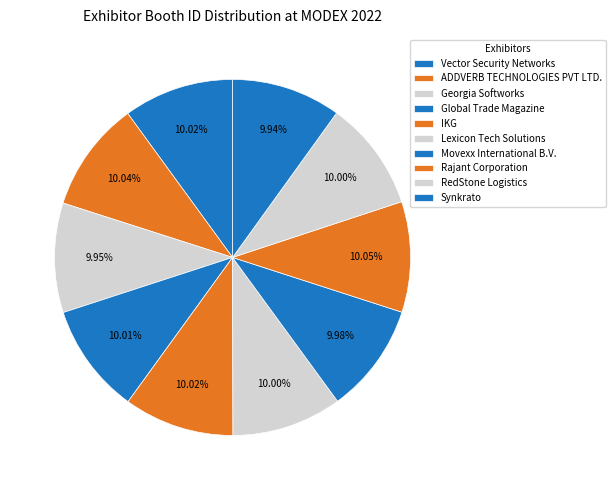

The ADDVERB TECHNOLOGIES PVT LTD. slice represents 10% of the pie. True or false?

True